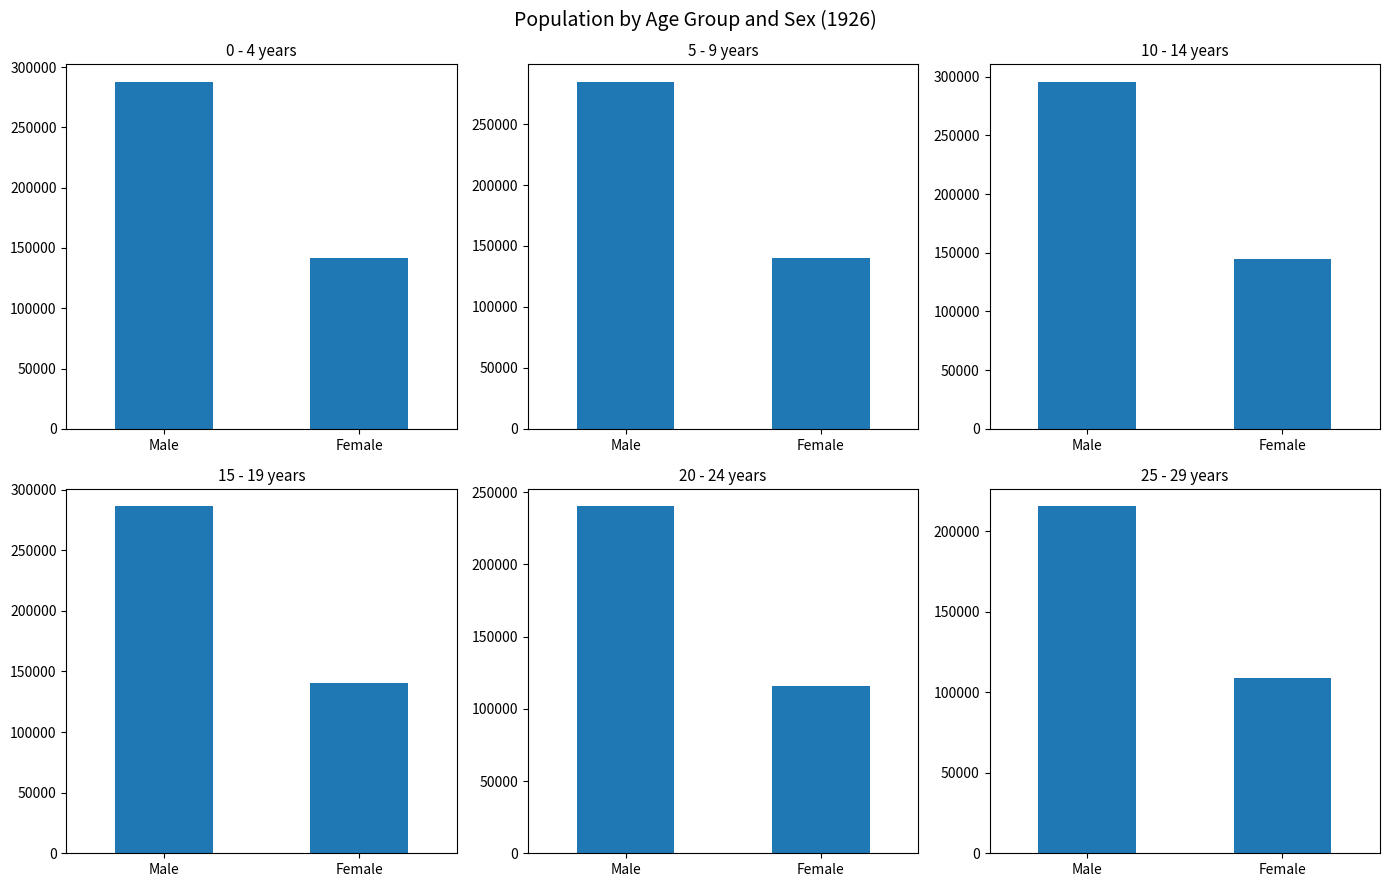

Which series has the largest total across all categories?

10 - 14 years